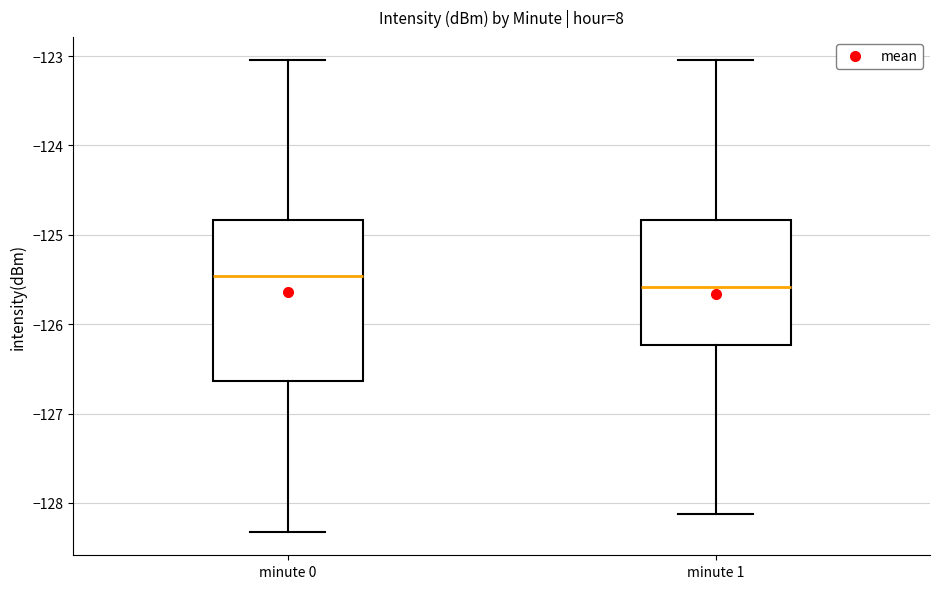

Where is the upper edge of the box for minute 1 on the y-axis? The values are not printed on the chart, so give them approximately, as read against the axis.

-124.8